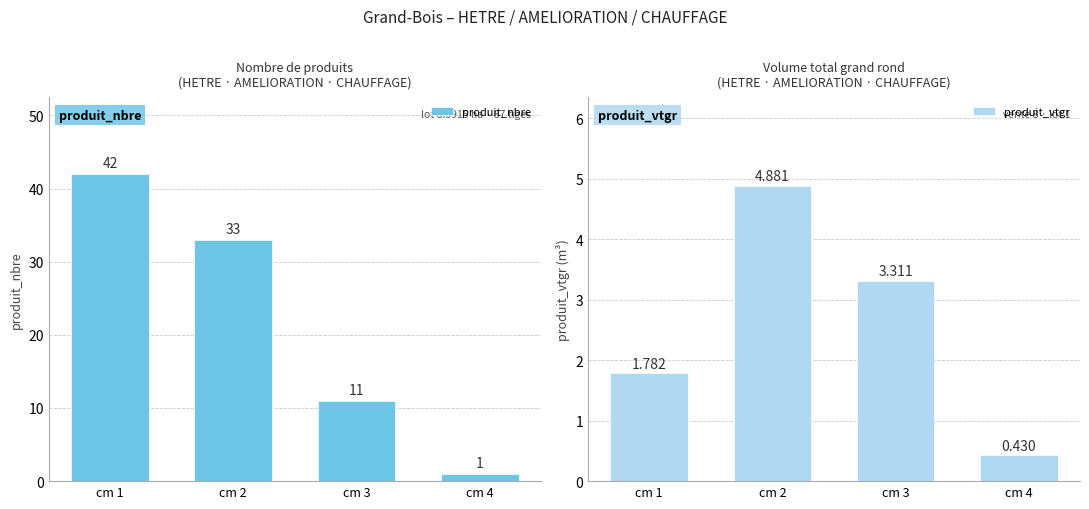

Which label corresponds to the smallest value in the chart?

cm 4